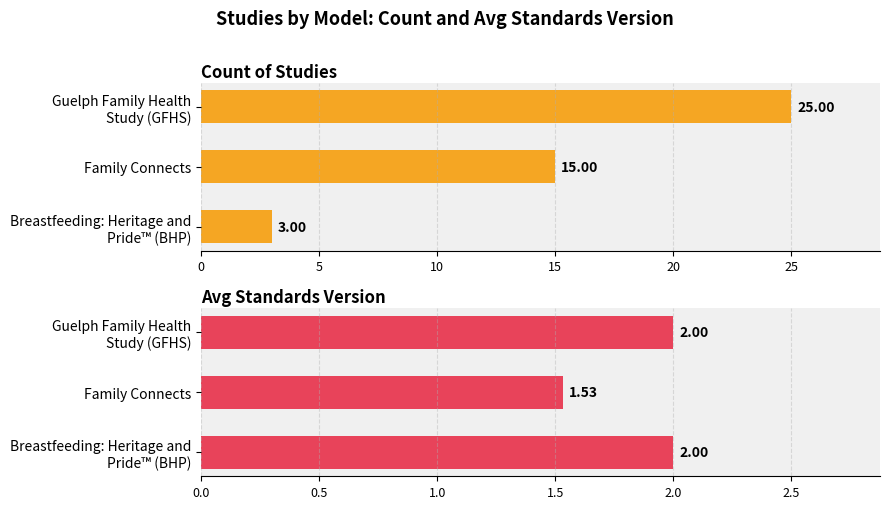

Reading right to left, what are all the values shown in this chart?

Count of Studies: 25.0	15.0	3.0
Avg Standards Version: 2.0	1.5	2.0